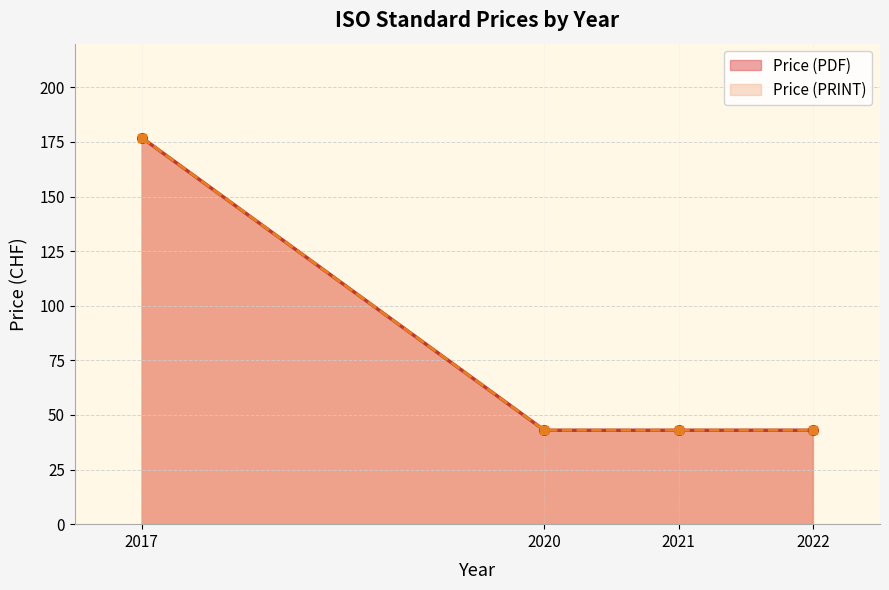

What is the highest value of the Price (PDF) series?

177